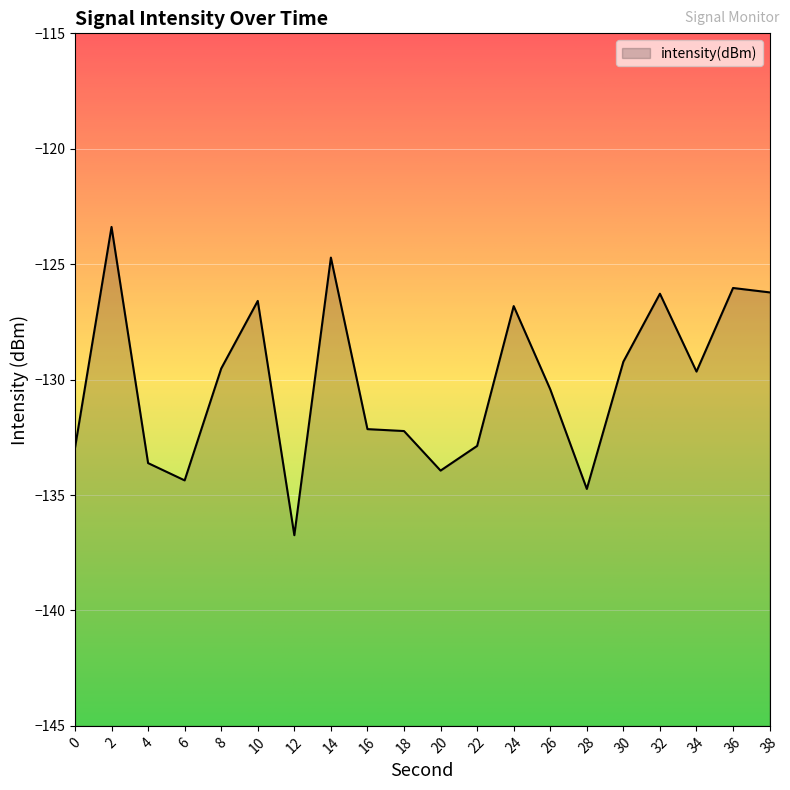

Where is the data nearest to the value -130?

34